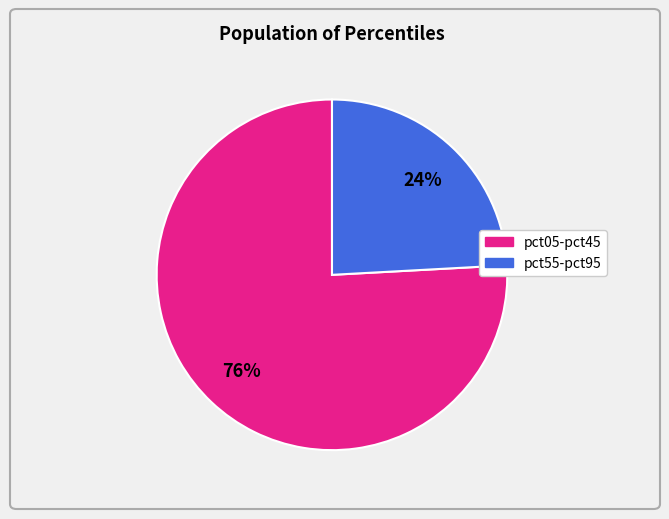

To the nearest percent, what is the average slice percentage?

50%